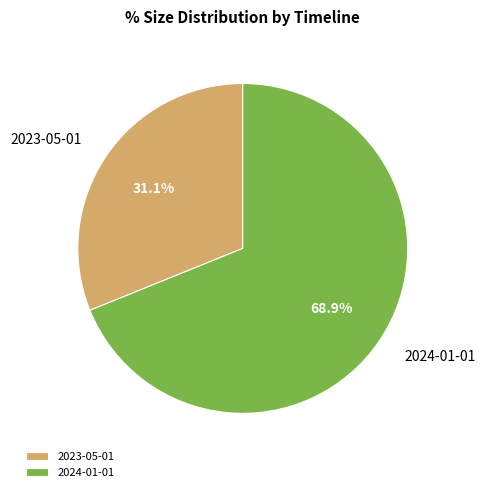

Which has a higher value, 2023-05-01 or 2024-01-01?

2024-01-01